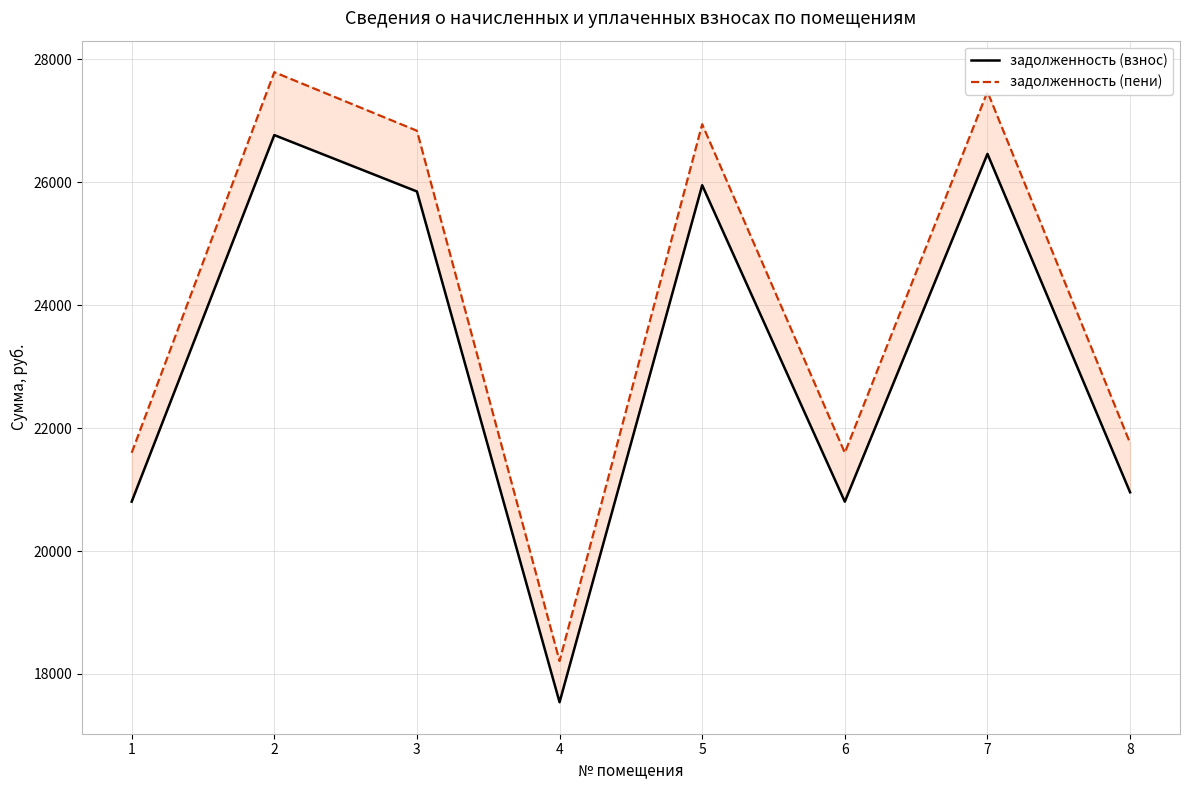

True or false: задолженность (взнос) has more than 1 interior local peaks.

True